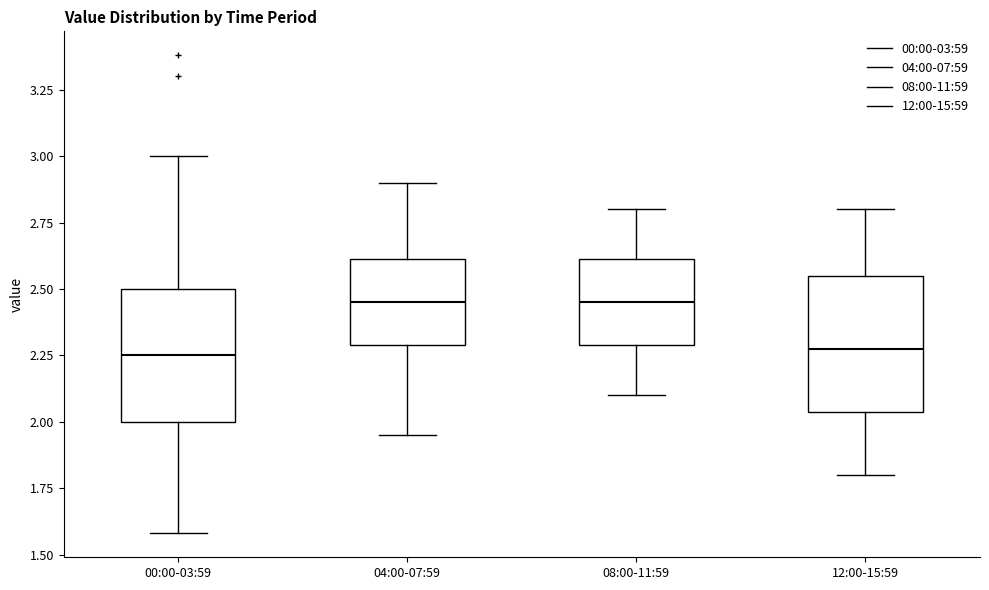

Reading left to right, transcribe this box plot: for each box, give where its median line is, the range the box spans, and where its two whiskers end, as read against the y-axis. The values are not printed on the chart, so give them approximately, as read against the axis.

00:00-03:59: median 2.25, box 2.00 to 2.50, whiskers 1.60 to 3.00
04:00-07:59: median 2.45, box 2.30 to 2.60, whiskers 1.95 to 2.90
08:00-11:59: median 2.45, box 2.30 to 2.60, whiskers 2.10 to 2.80
12:00-15:59: median 2.30, box 2.05 to 2.55, whiskers 1.80 to 2.80